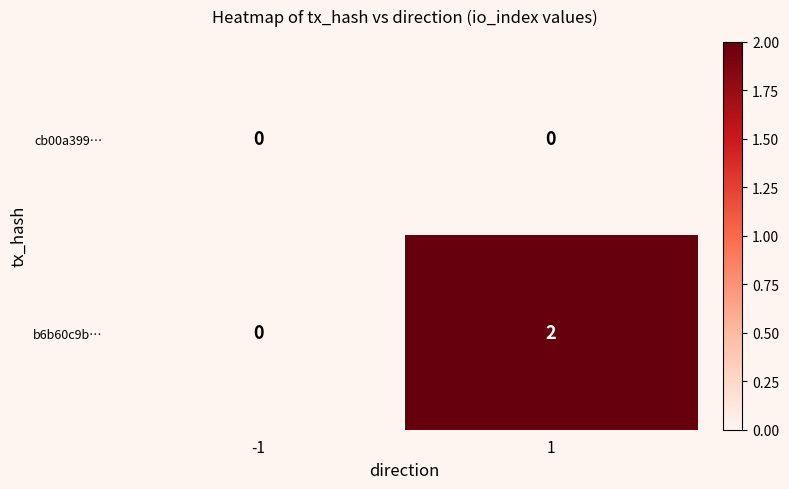

Which series has the largest total across all categories?

b6b60c9b…